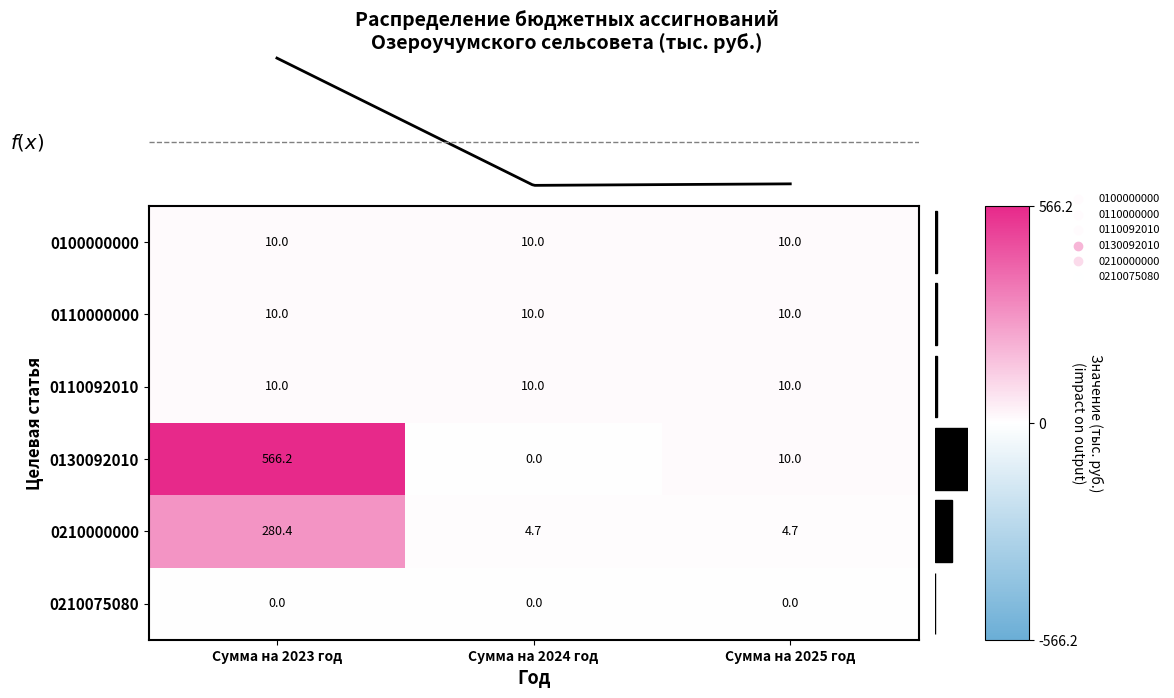

Is the value of 0210075080 at Сумма на 2025 год greater than the value of 0110000000 at Сумма на 2024 год?

No